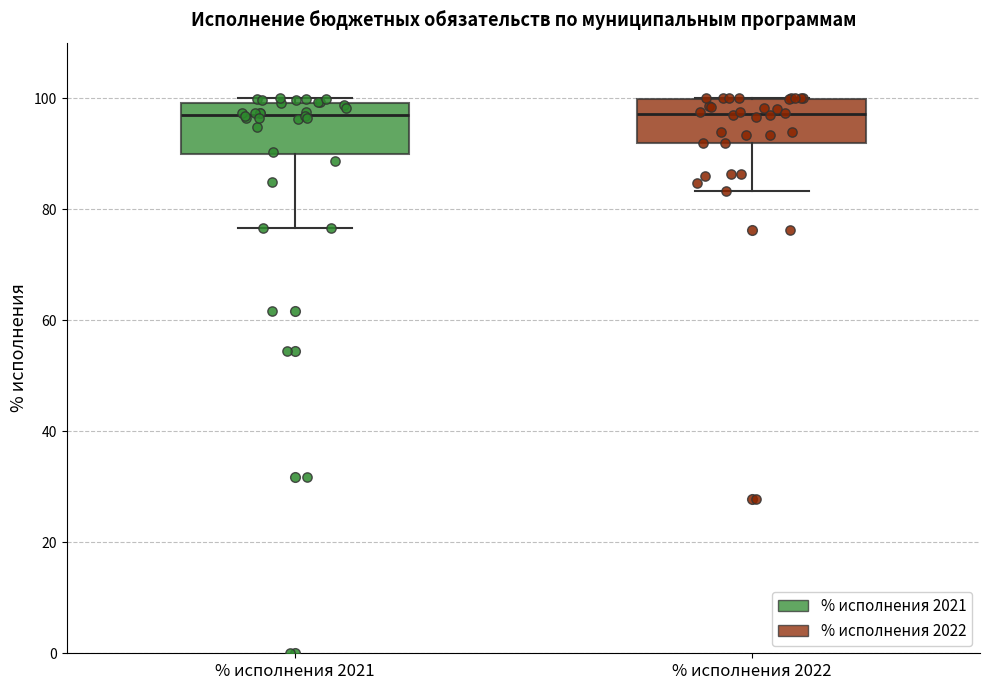

Reading left to right, transcribe this box plot: for each box, give where its median line is, the range the box spans, and where its two whiskers end, as read against the y-axis. The values are not printed on the chart, so give them approximately, as read against the axis.

% исполнения 2021: median 98, box 90 to 100, whiskers 76 to 100 (just above the box's upper edge)
% исполнения 2022: median 98, box 92 to 100, whiskers 84 to 100